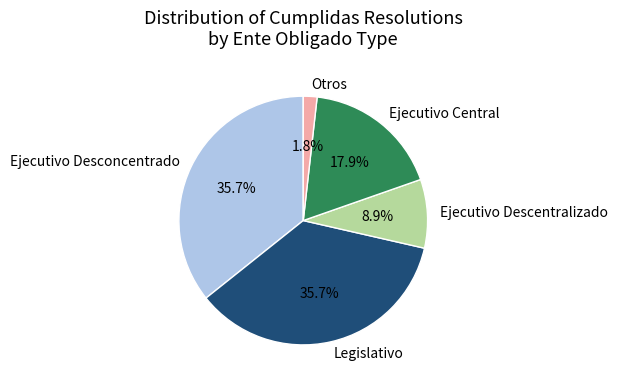

Which slice is the smallest?

Otros